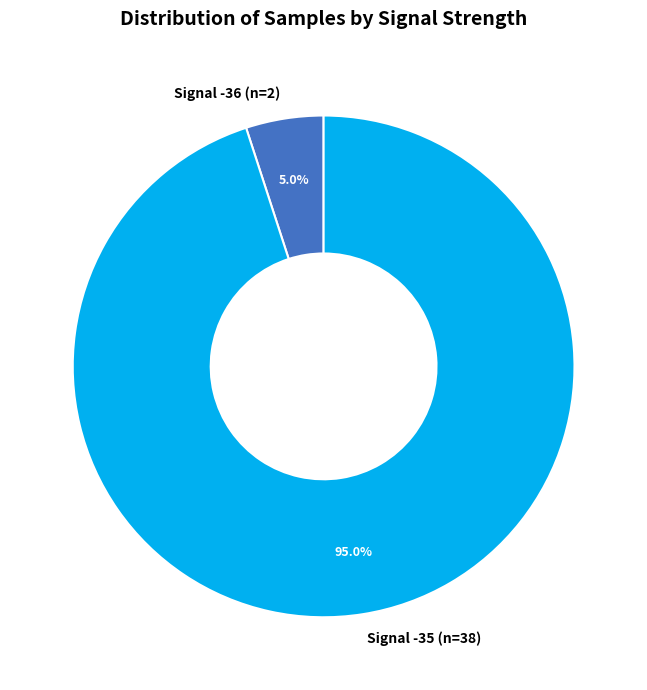

Rank the categories by value from highest to lowest.

Signal -35 (n=38), Signal -36 (n=2)